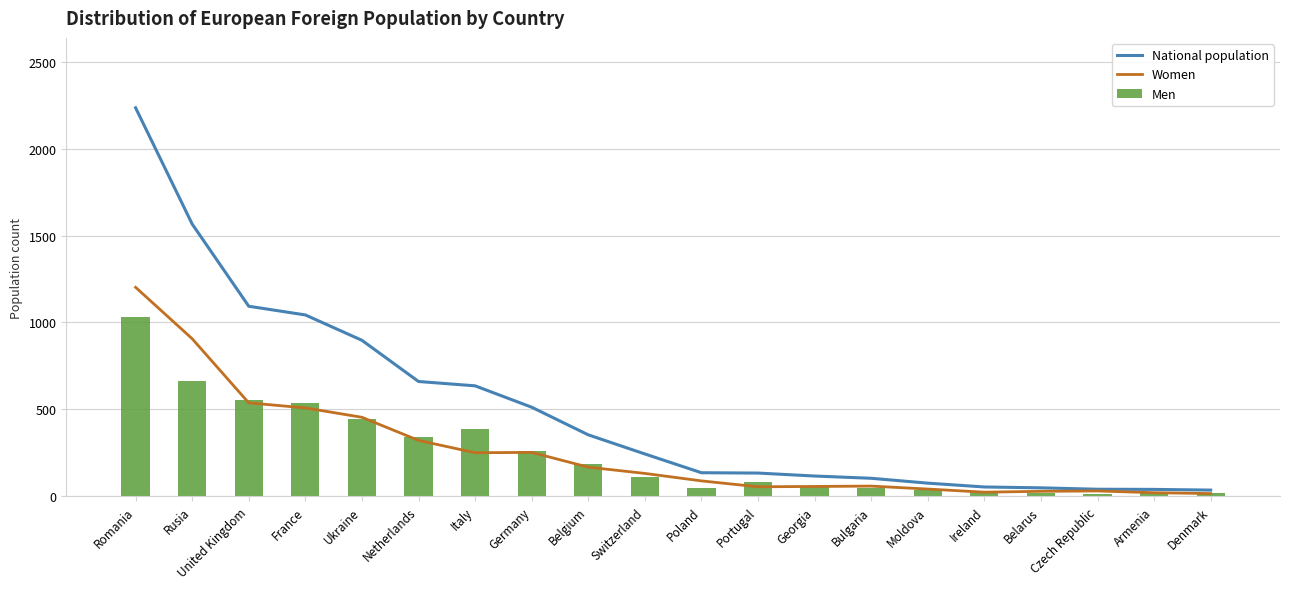

What is the difference between the highest and lowest values at Romania?

1202